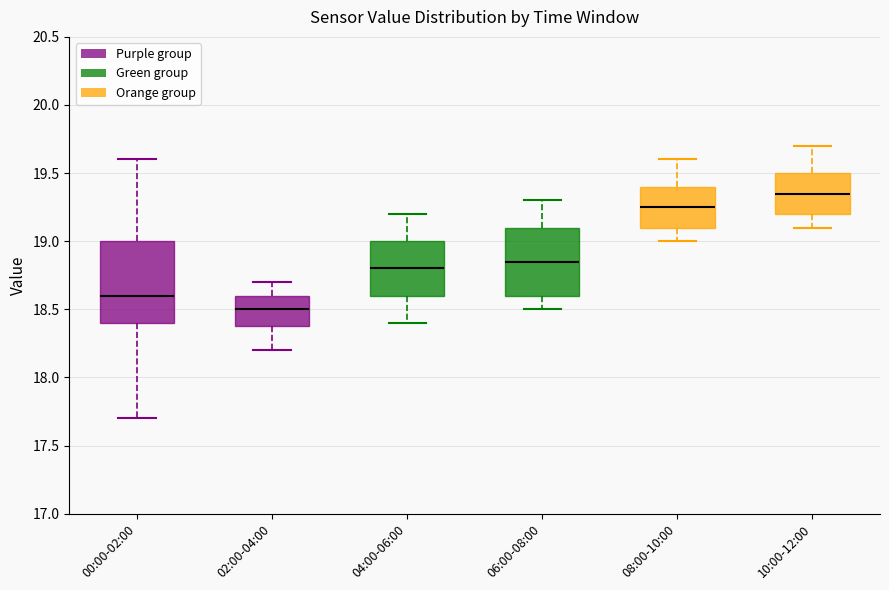

Which box has the lowest median line?

02:00-04:00